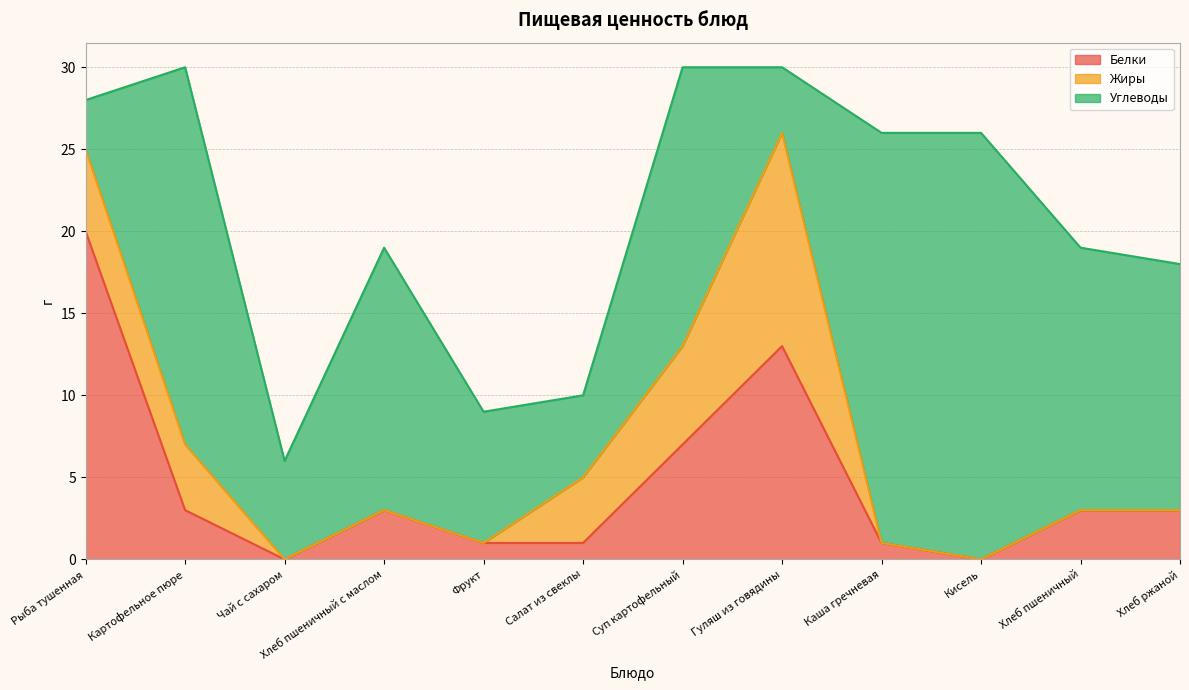

What position from the left is Суп картофельный?

7